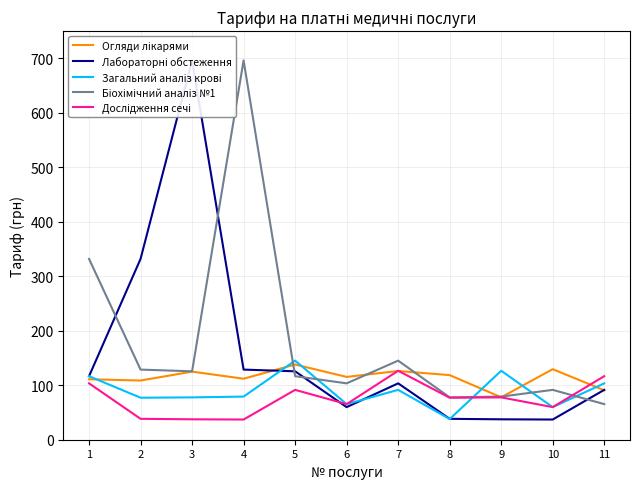

What is the greatest value displayed?

696.2